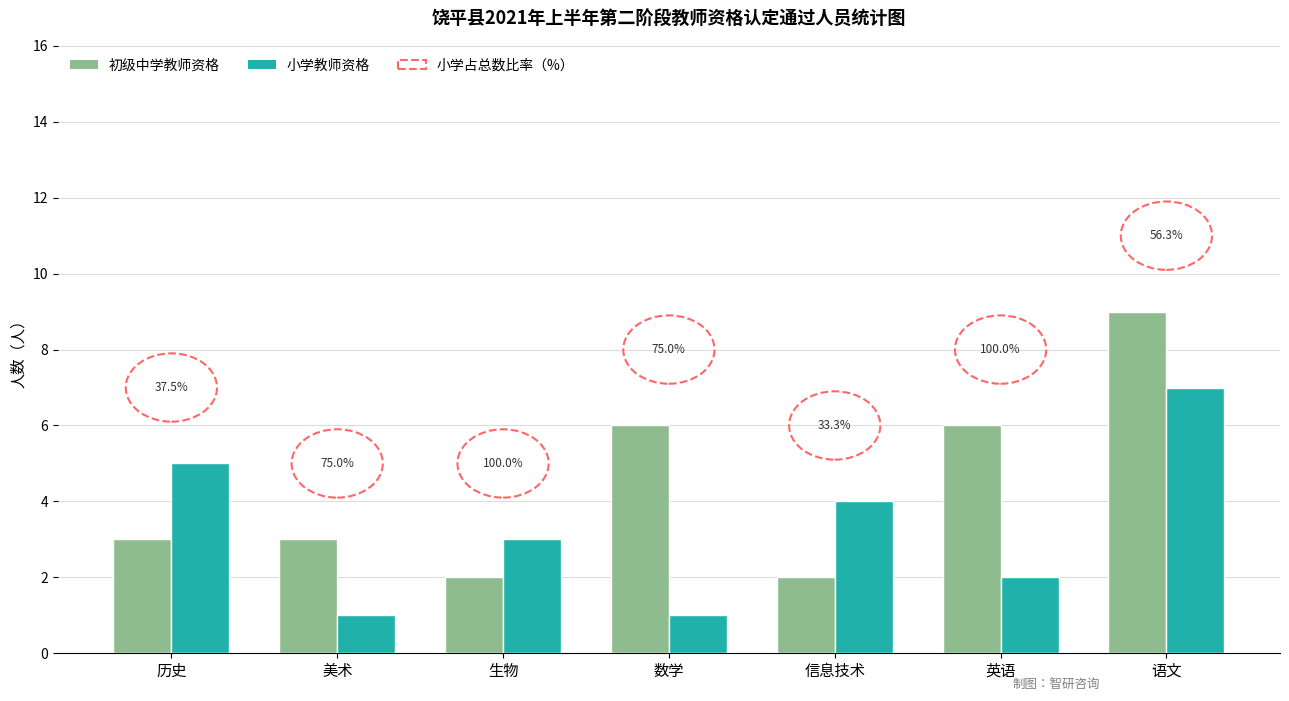

What is the sum of all 初级中学教师资格 values?

31